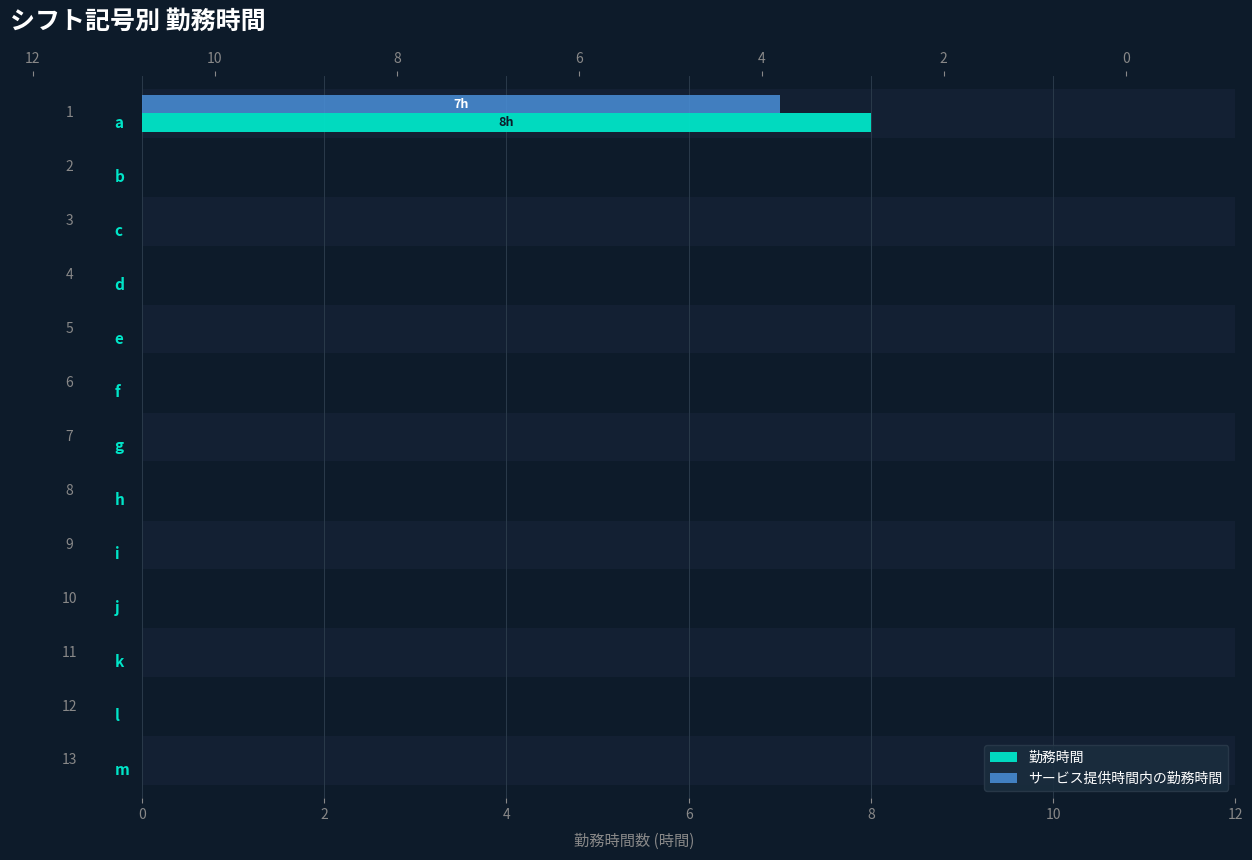

True or false: サービス提供時間内の勤務時間 has a value of -3 at 8.

False